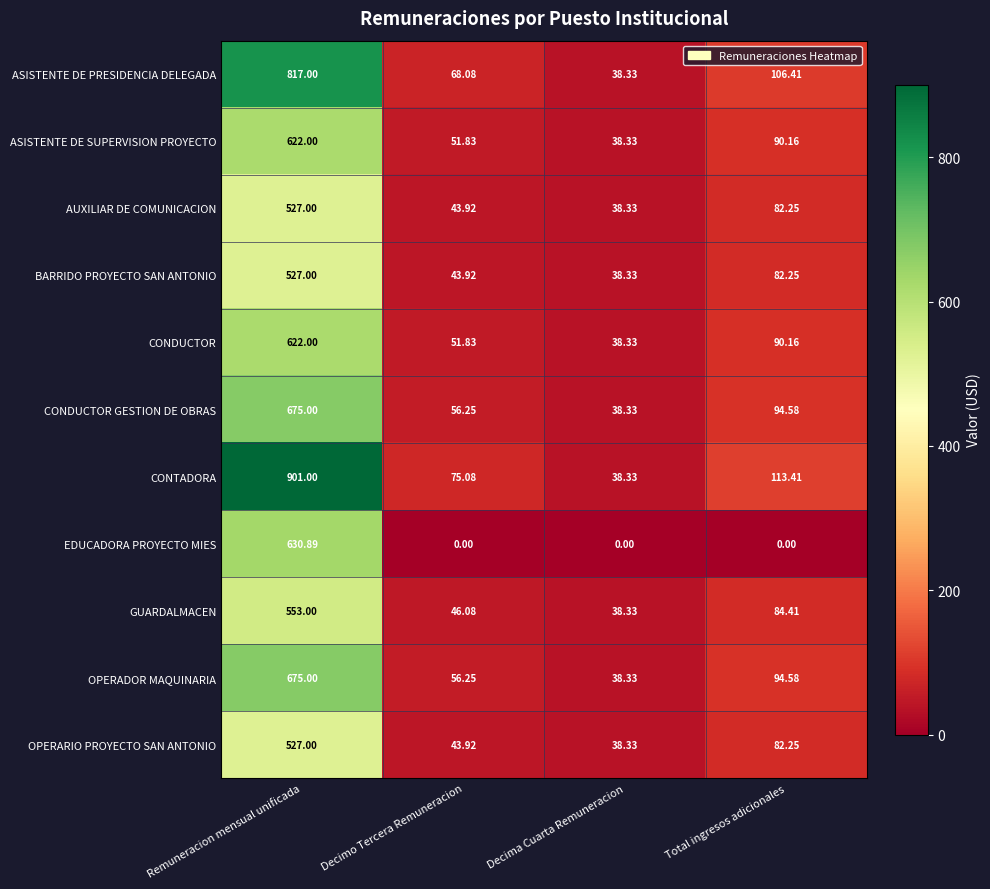

Which category has the highest value in the CONTADORA series?

Remuneracion mensual unificada